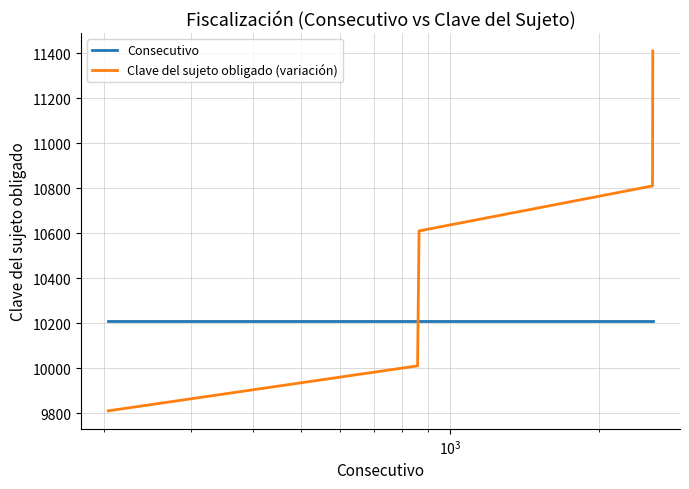

Which series has the largest range (max minus min)?

Clave del sujeto obligado (variación)